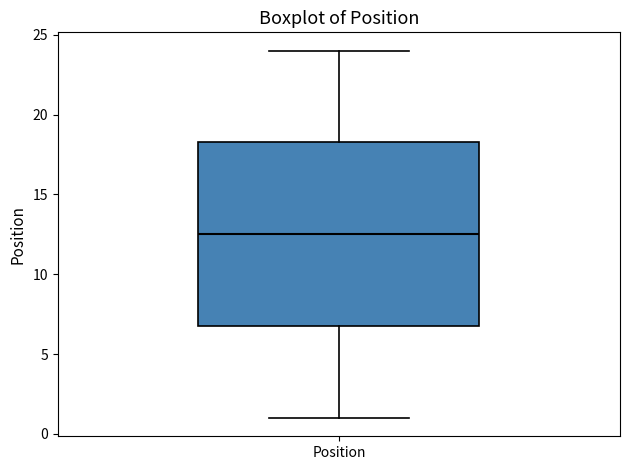

Transcribe this box plot: give where the median line is, the range the box spans, and where the two whiskers end, as read against the y-axis. The values are not printed on the chart, so give them approximately, as read against the axis.

median 12.5, box 7.0 to 18.5, whiskers 1.0 to 24.0